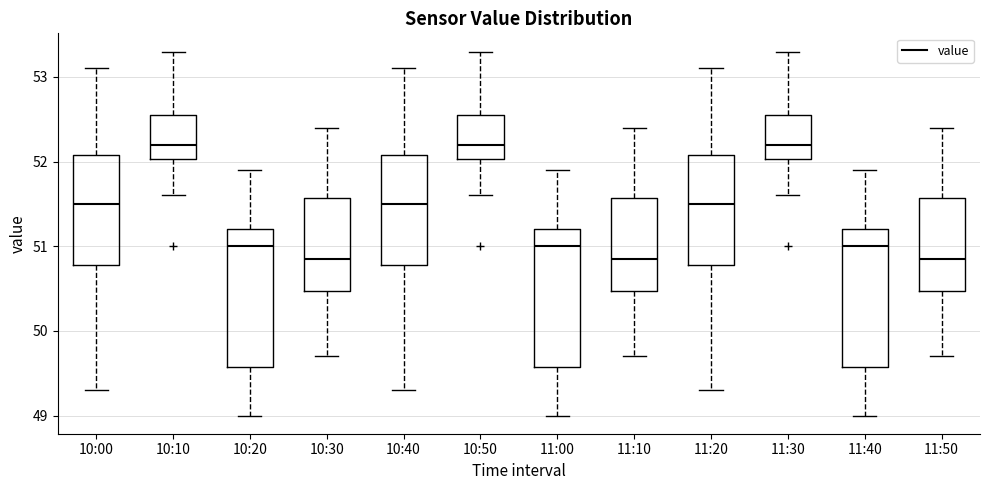

Where does the median line of the box for 11:00 sit on the y-axis? The values are not printed on the chart, so give them approximately, as read against the axis.

51.0